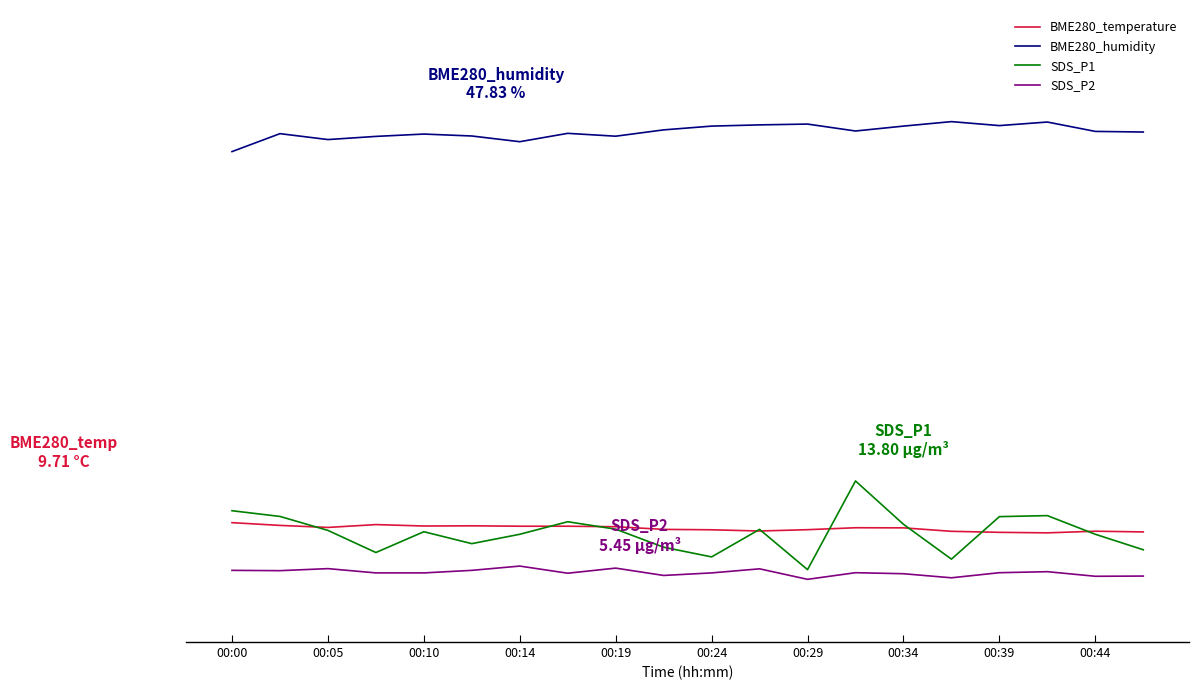

At which category does the chart reach its peak across all series?

15